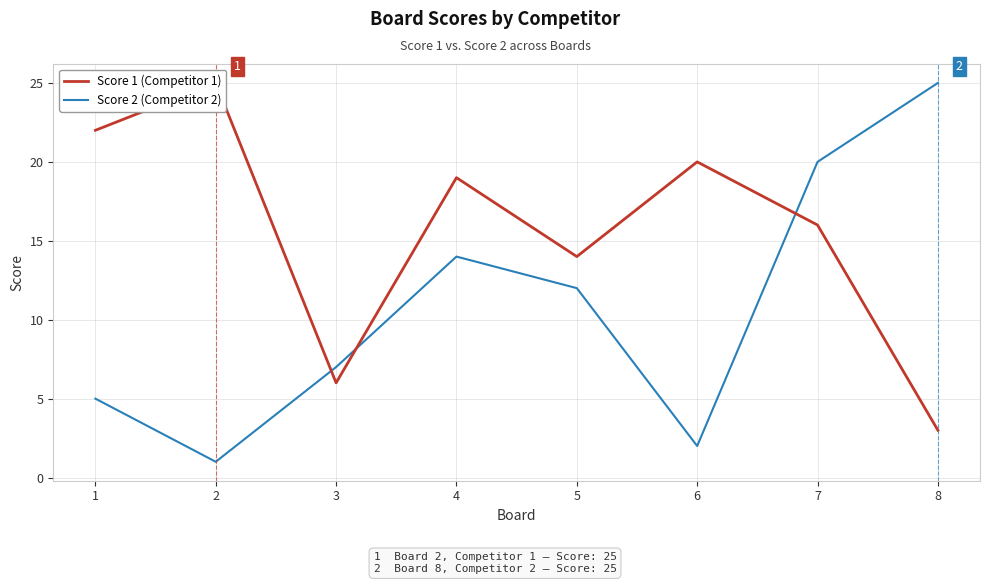

What is the difference between the maximum and minimum values in the Score 1 (Competitor 1) series?

22